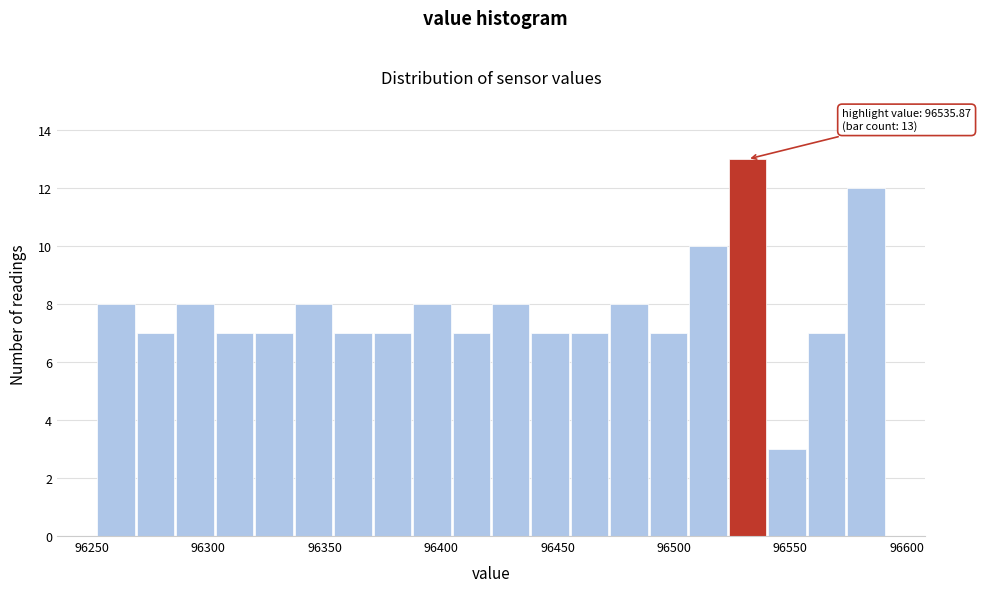

Read against the x-axis, roughly where is the centre of the tallest bar?

96530